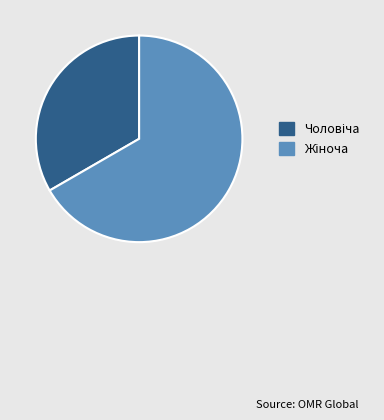

How many segments does this pie chart have?

2